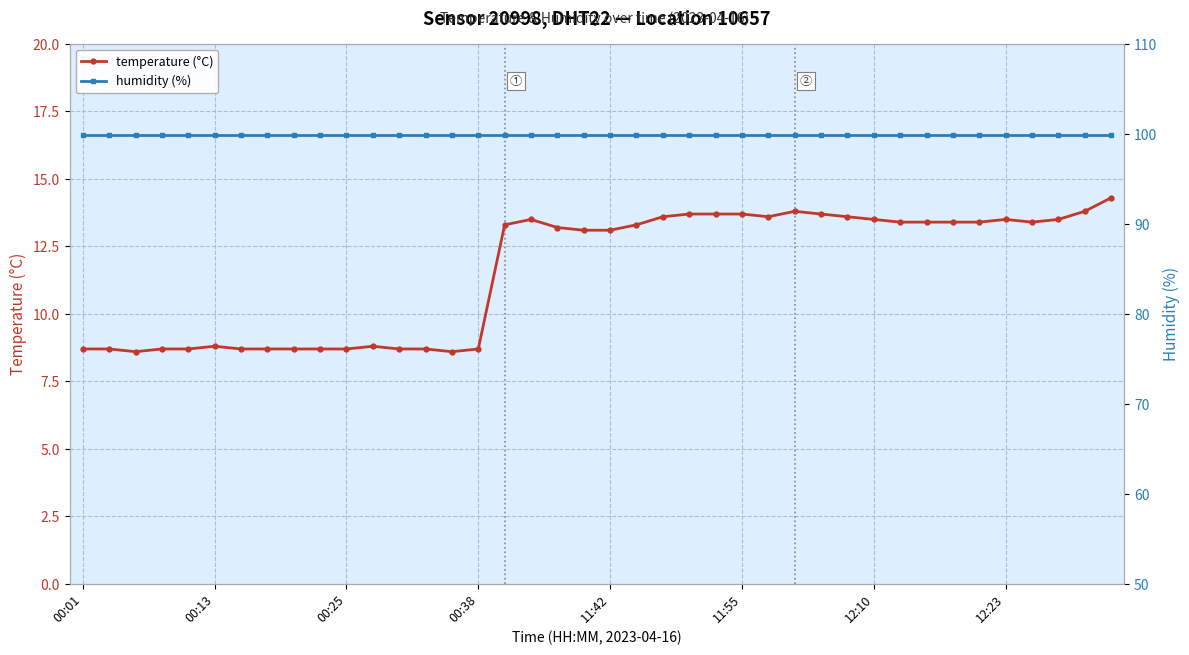

How many lines are shown in the chart?

2